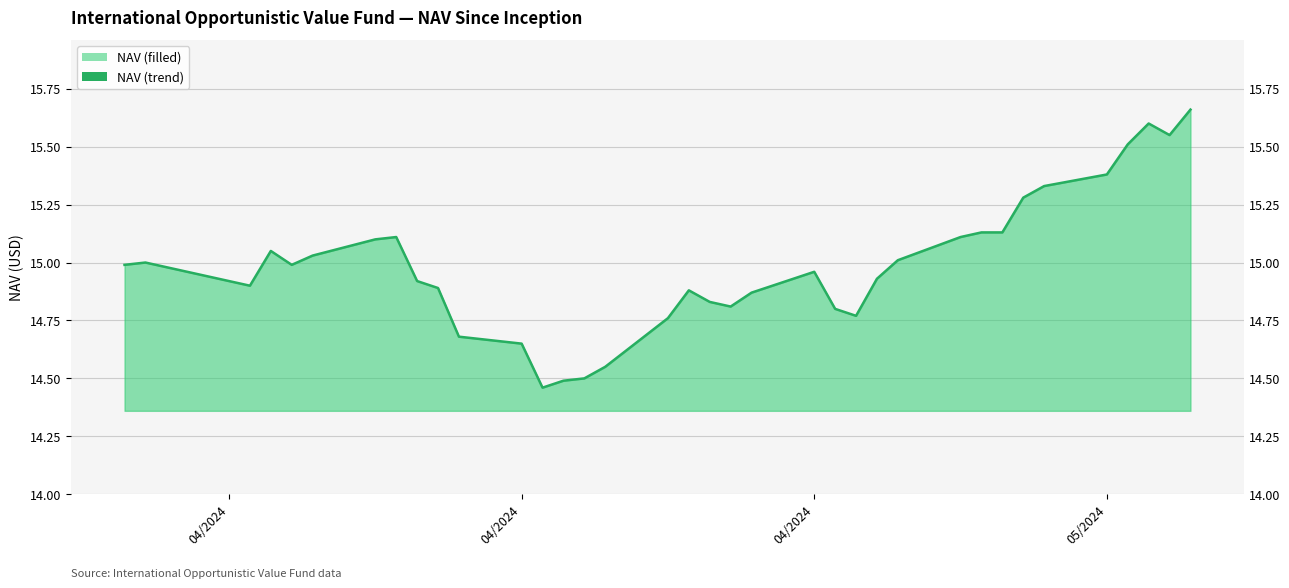

How many data points does each series have?

37